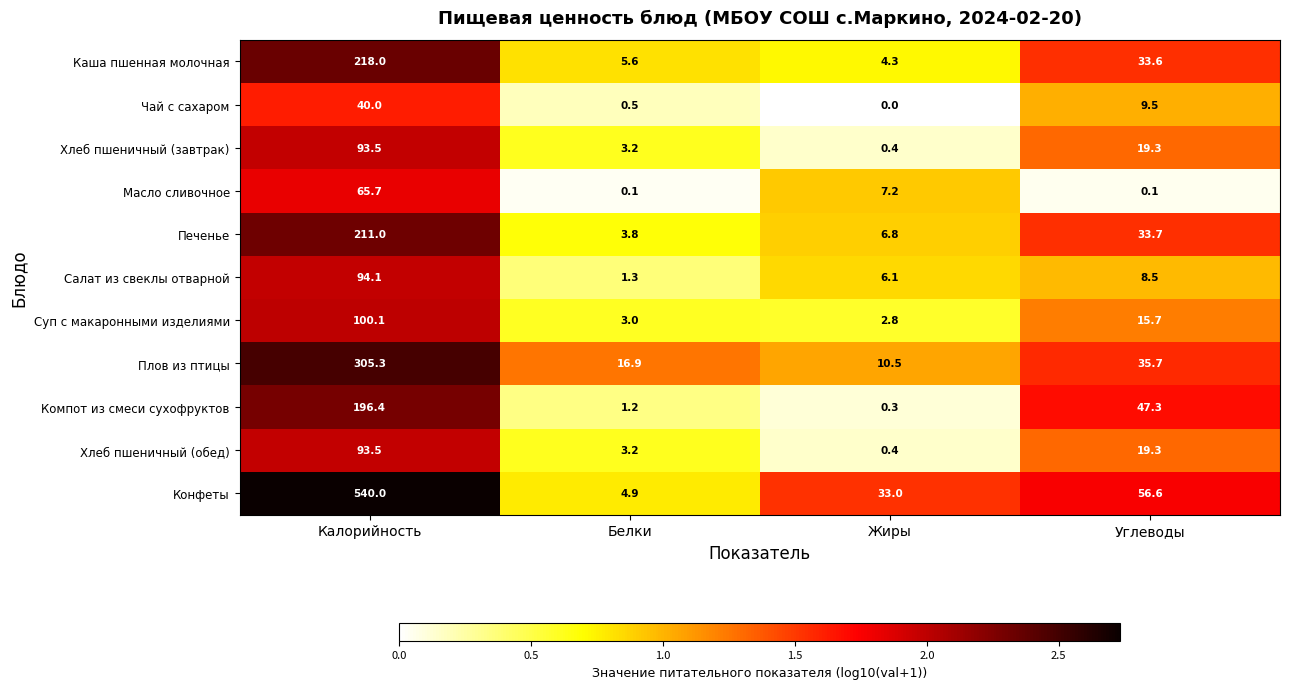

What is the sum of all Суп с макаронными изделиями values?

121.6